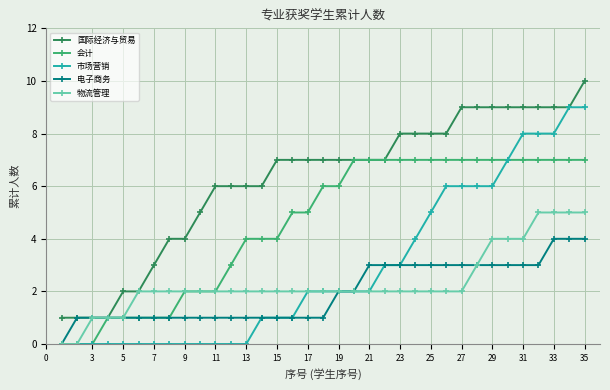

Which series has the largest total across all categories?

国际经济与贸易